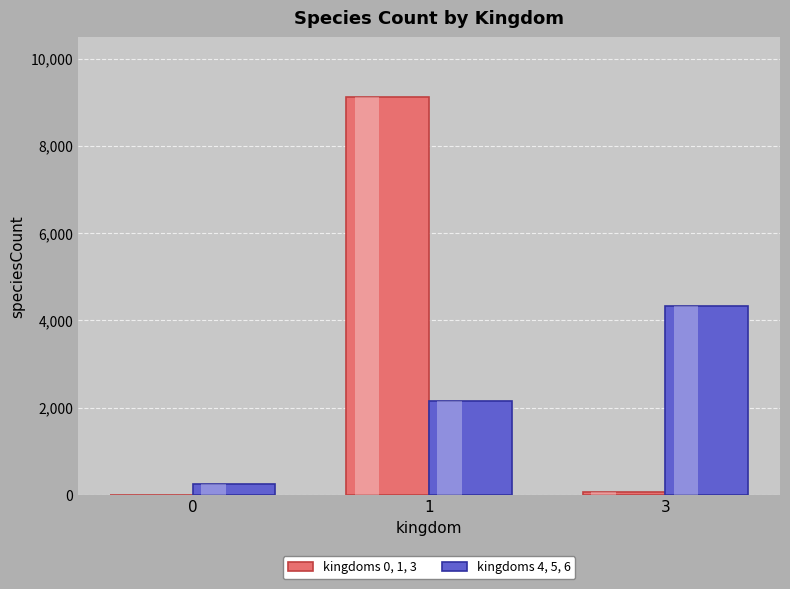

What is the difference between the maximum and second lowest values in the kingdoms 4, 5, 6 series?

2189